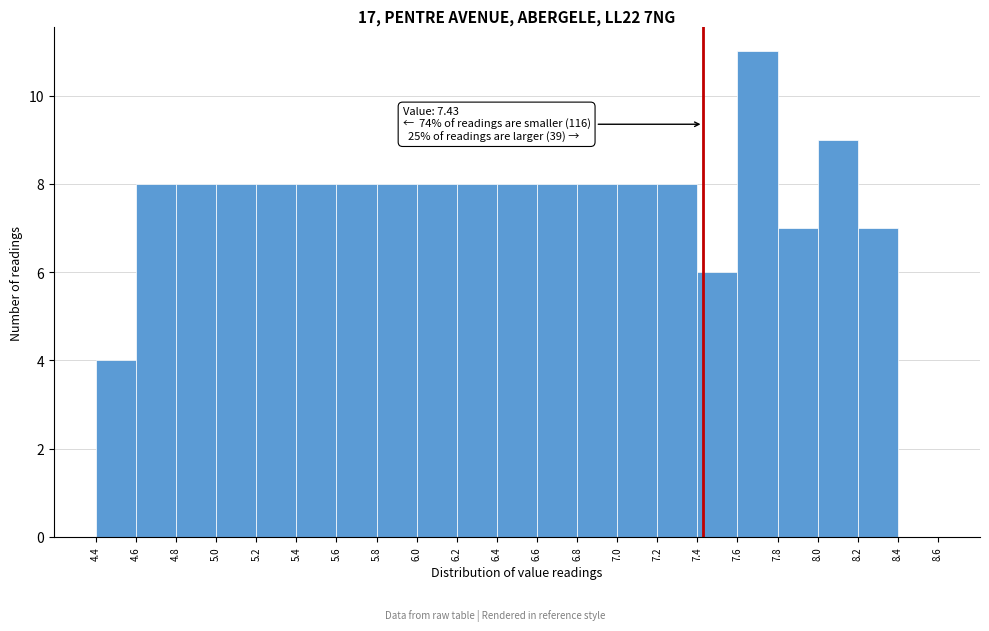

Over which range of the x-axis is the bar tallest?

7.6 to 7.8